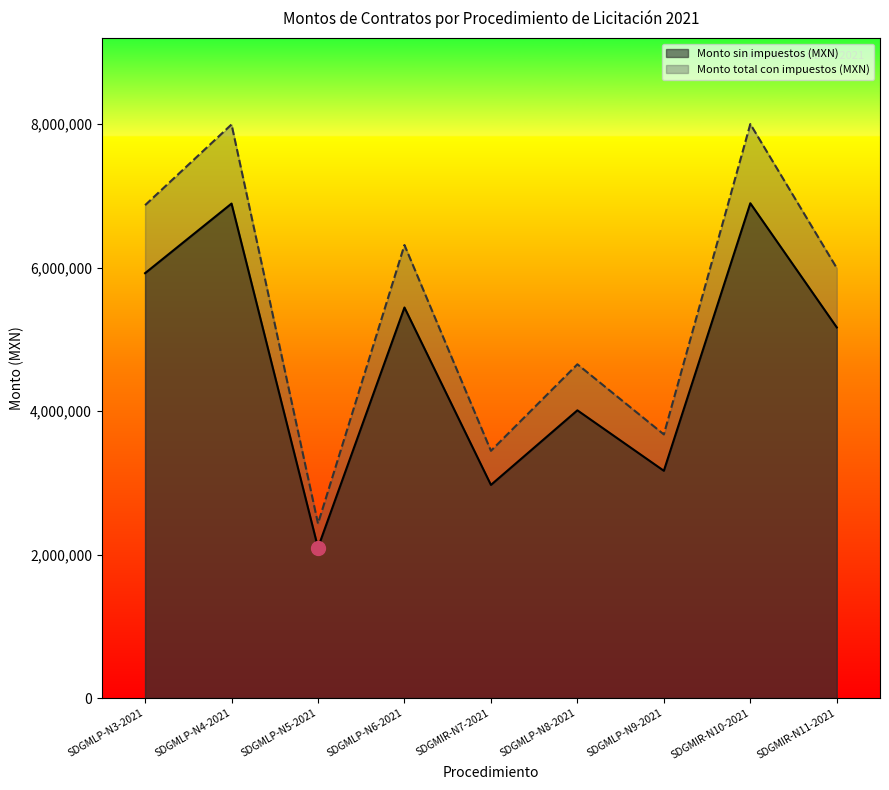

What is the label of the 8th point from the right?

SDGMLP-N4-2021